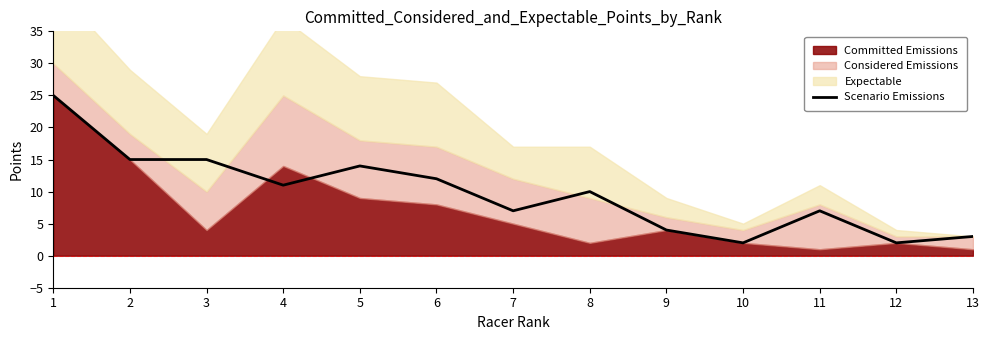

True or false: the data shows 3 at 3.

False